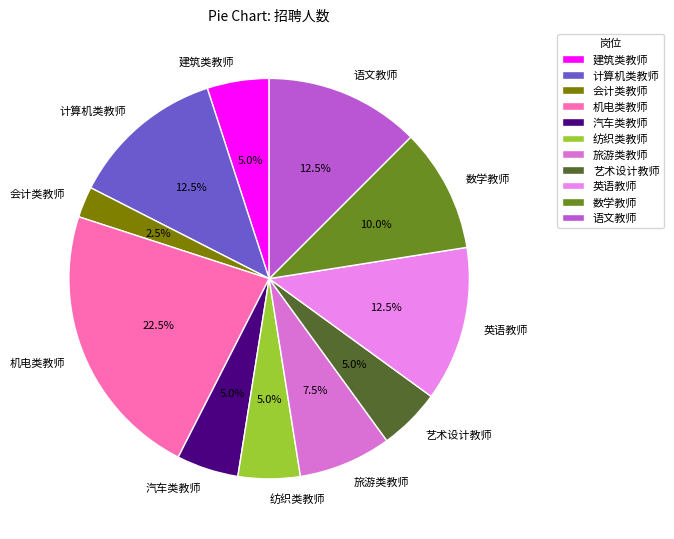

Is the sum of 汽车类教师 and 纺织类教师 greater than half?

No